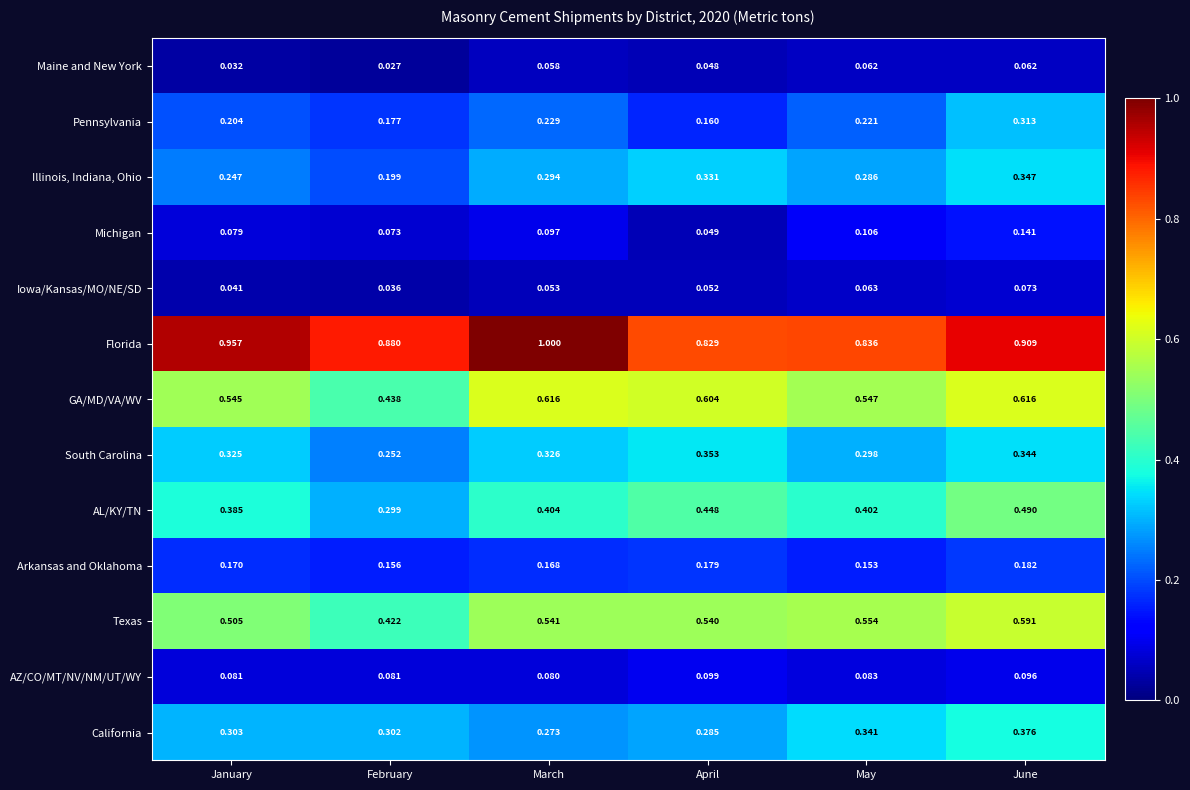

Which label corresponds to the largest value in the chart?

March